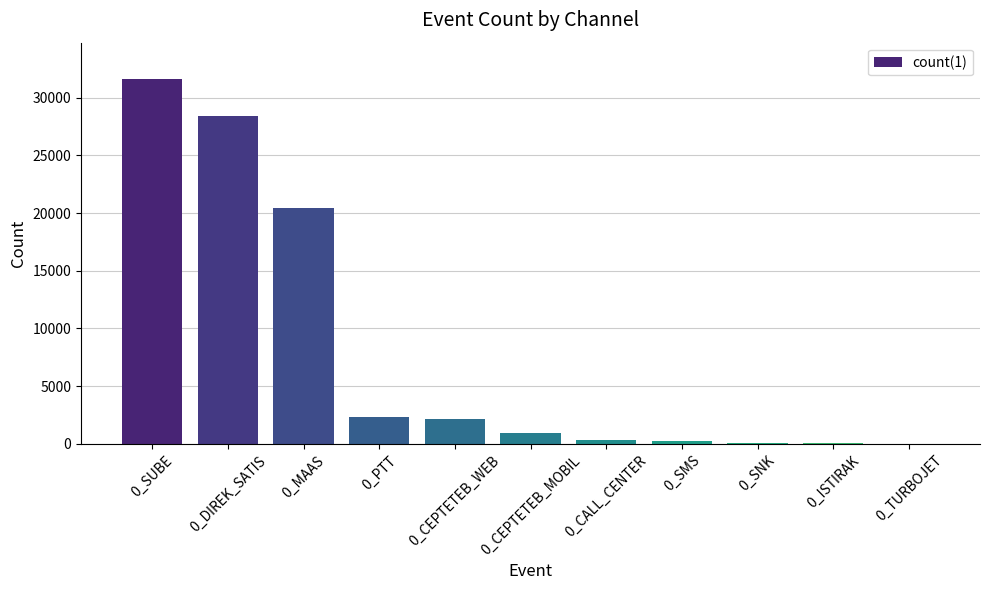

The value at 0_SUBE is 31601. True or false?

True